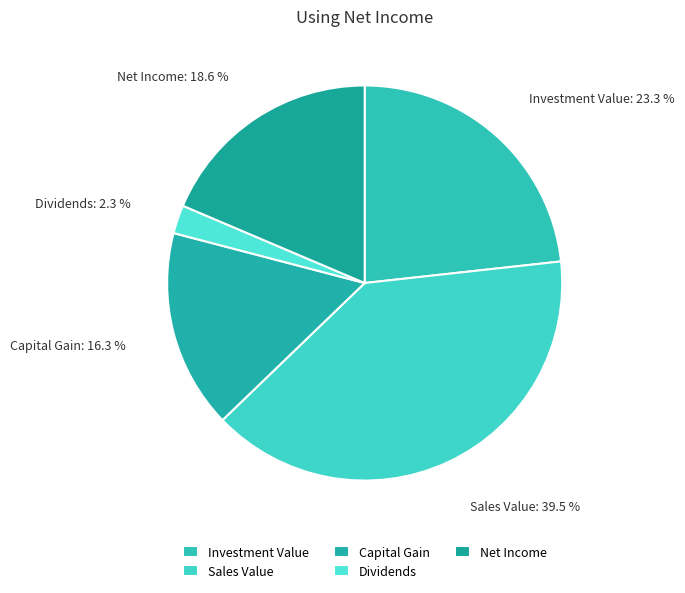

What percentage is the Net Income slice, to the nearest percent?

19%